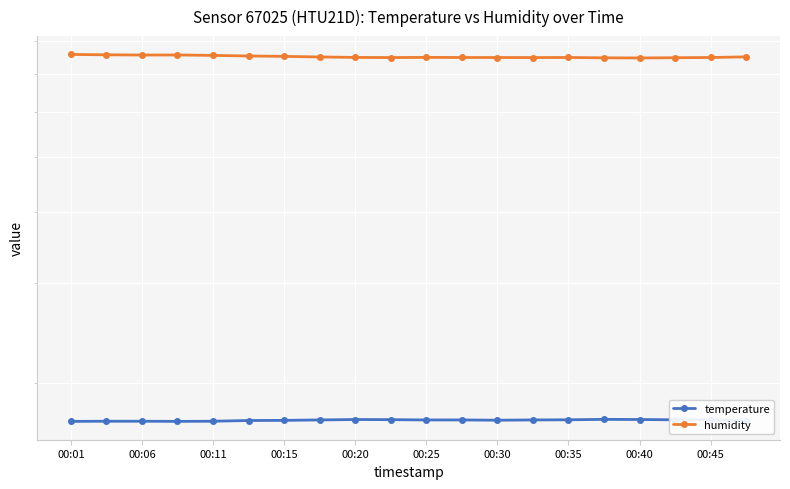

How many lines are shown in the chart?

2